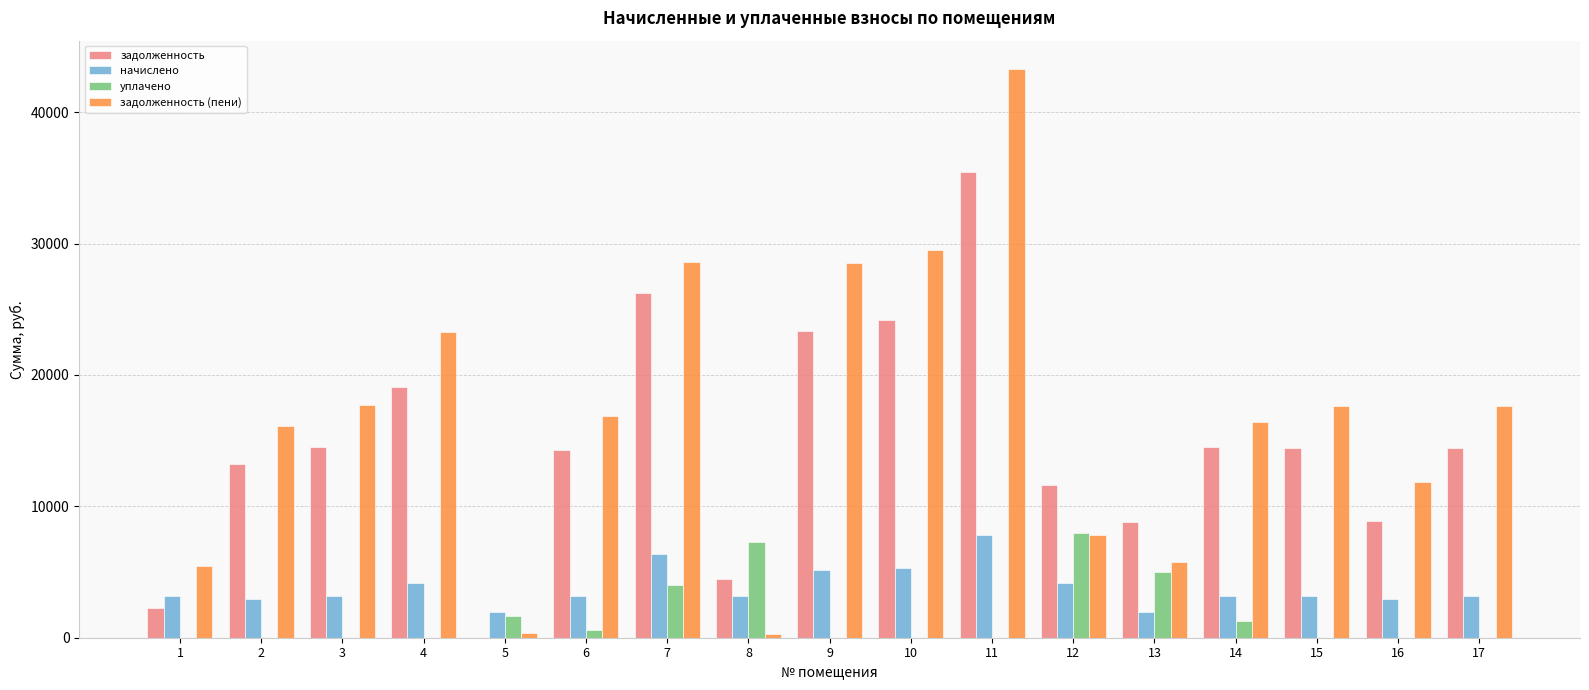

What is the sum of all задолженность values?

249798.9